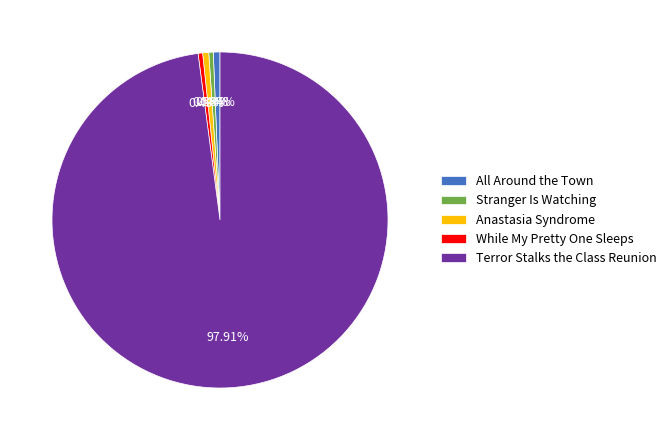

Approximately how many times larger is the value at While My Pretty One Sleeps compared to Stranger Is Watching?

1.0